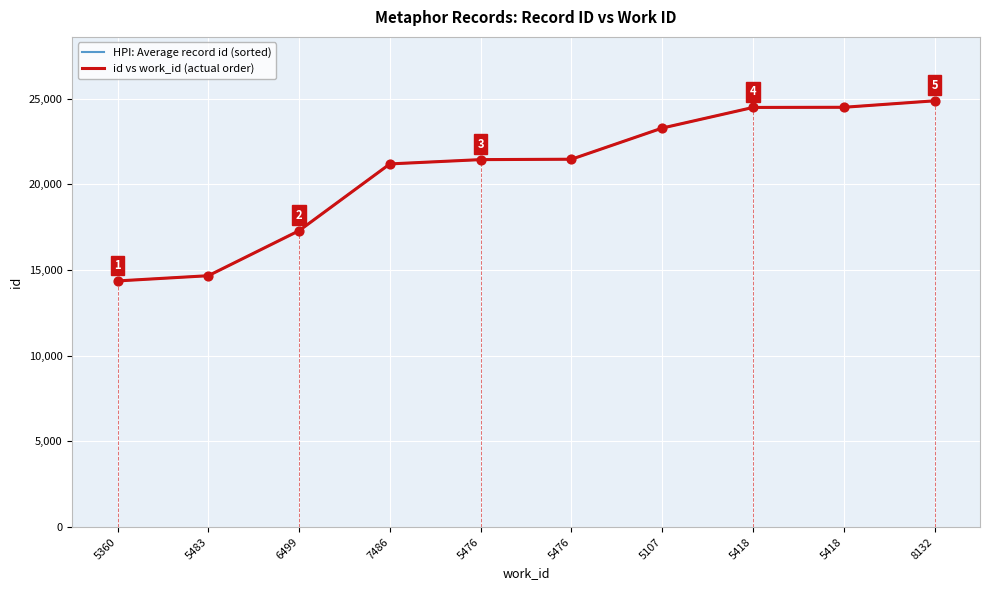

Is this an area chart (filled region under the line)?

No